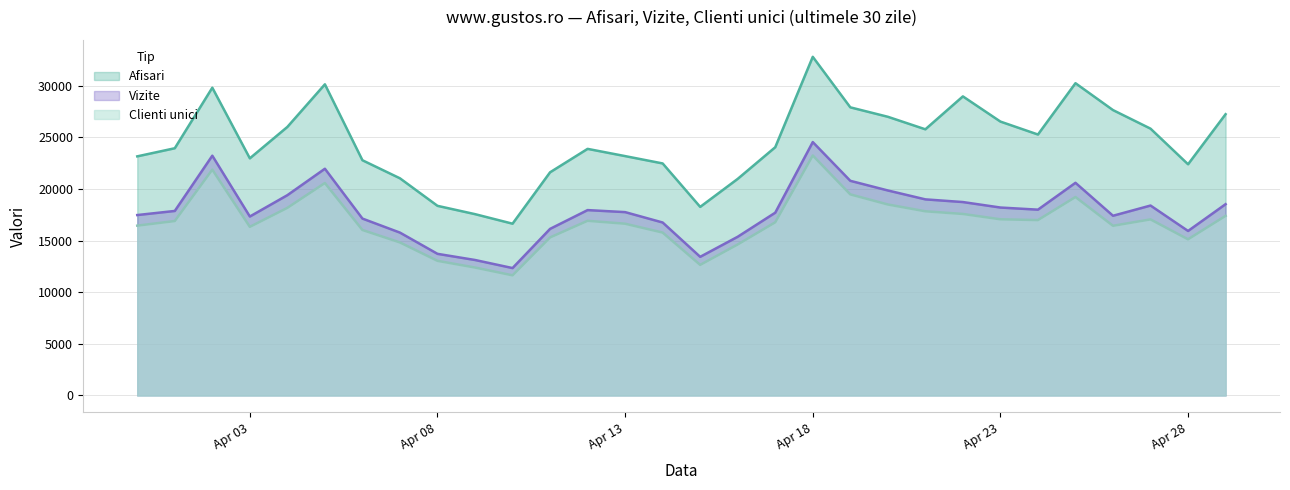

What position from the right is 2024.4.1?

29